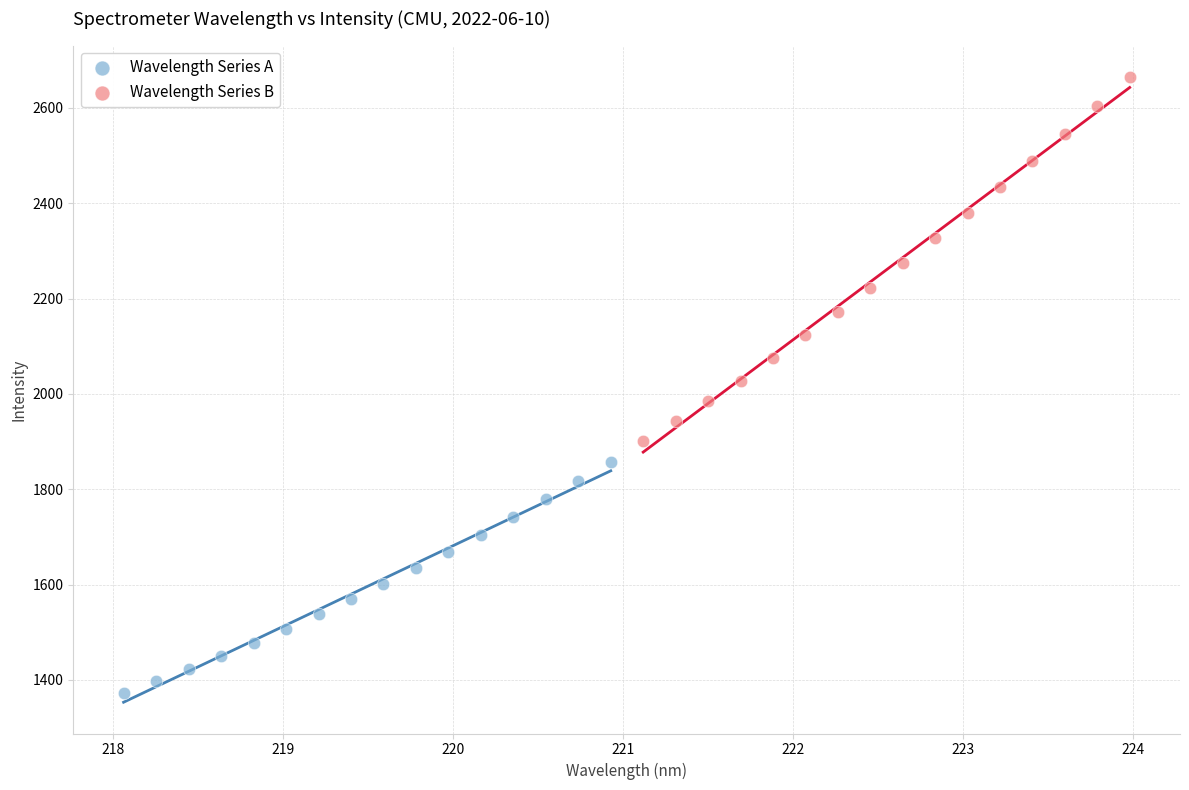

Which series reaches the maximum Y coordinate?

Wavelength Series B